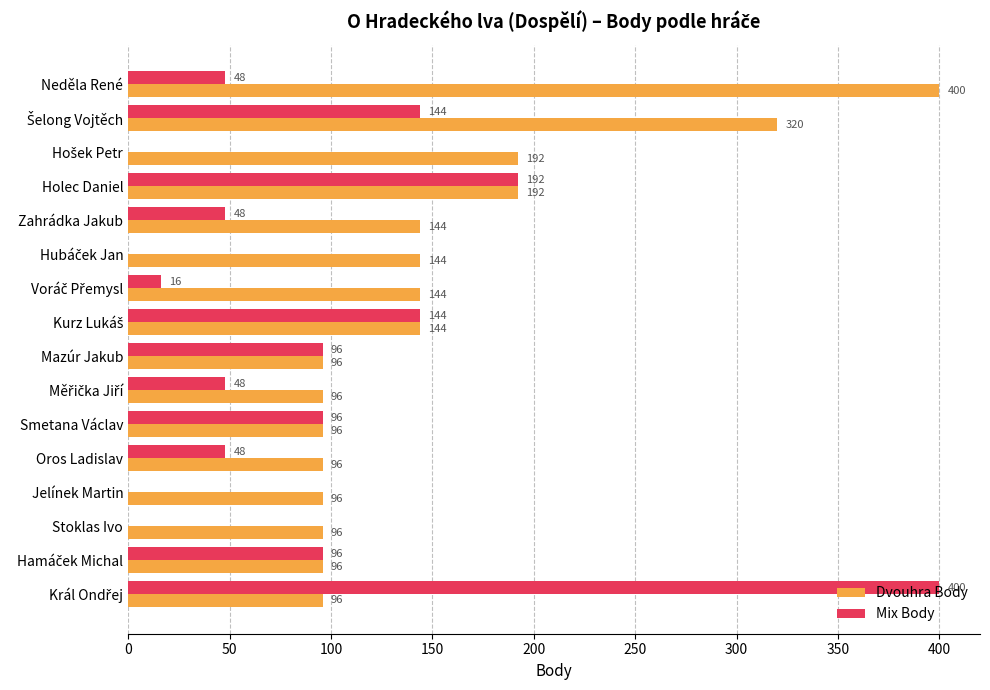

What value does the Mix Body series have at Mazúr Jakub, to the nearest 5?

95